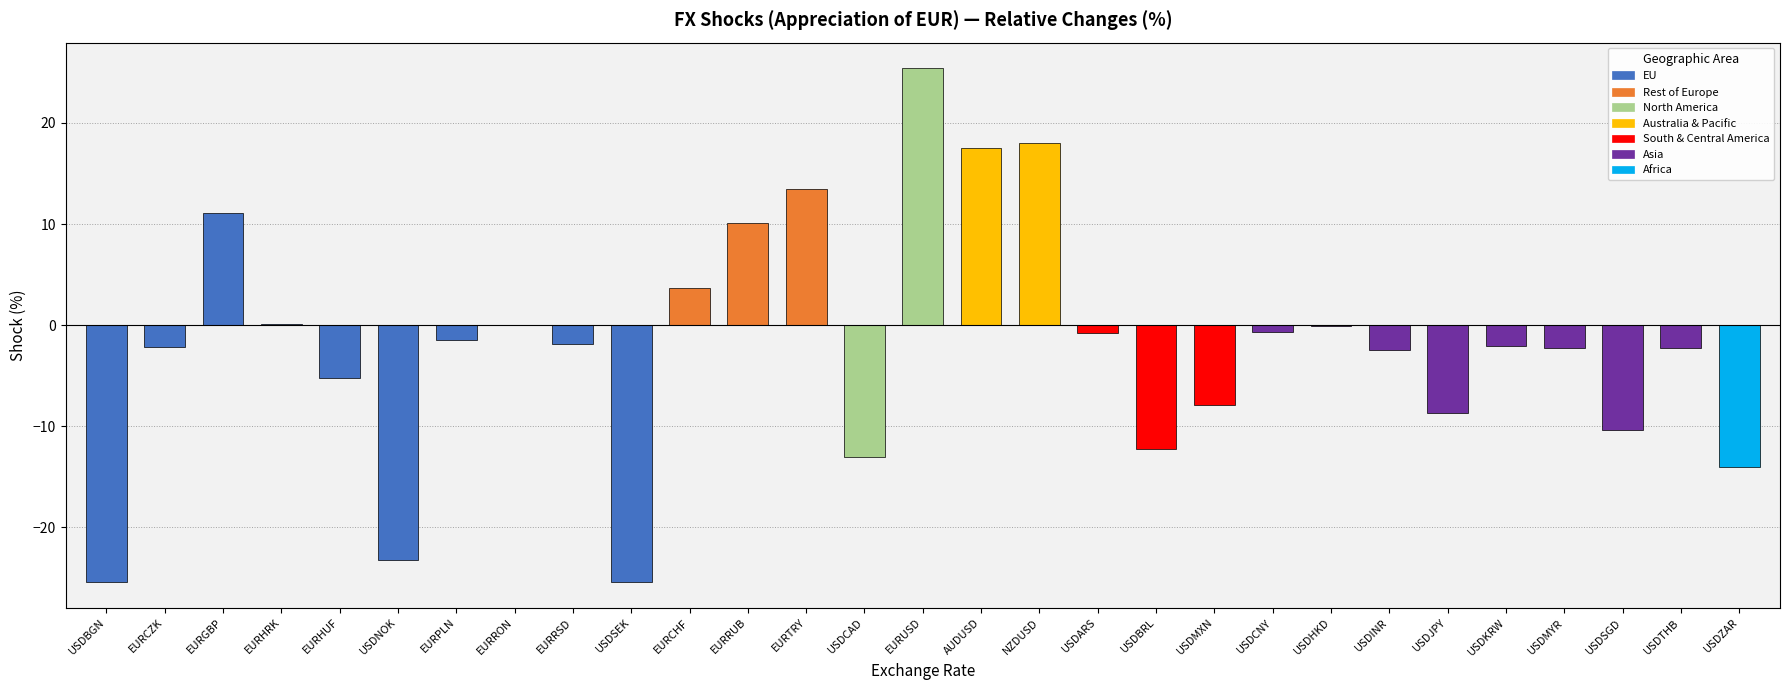

How many distinct data groups are displayed?

1